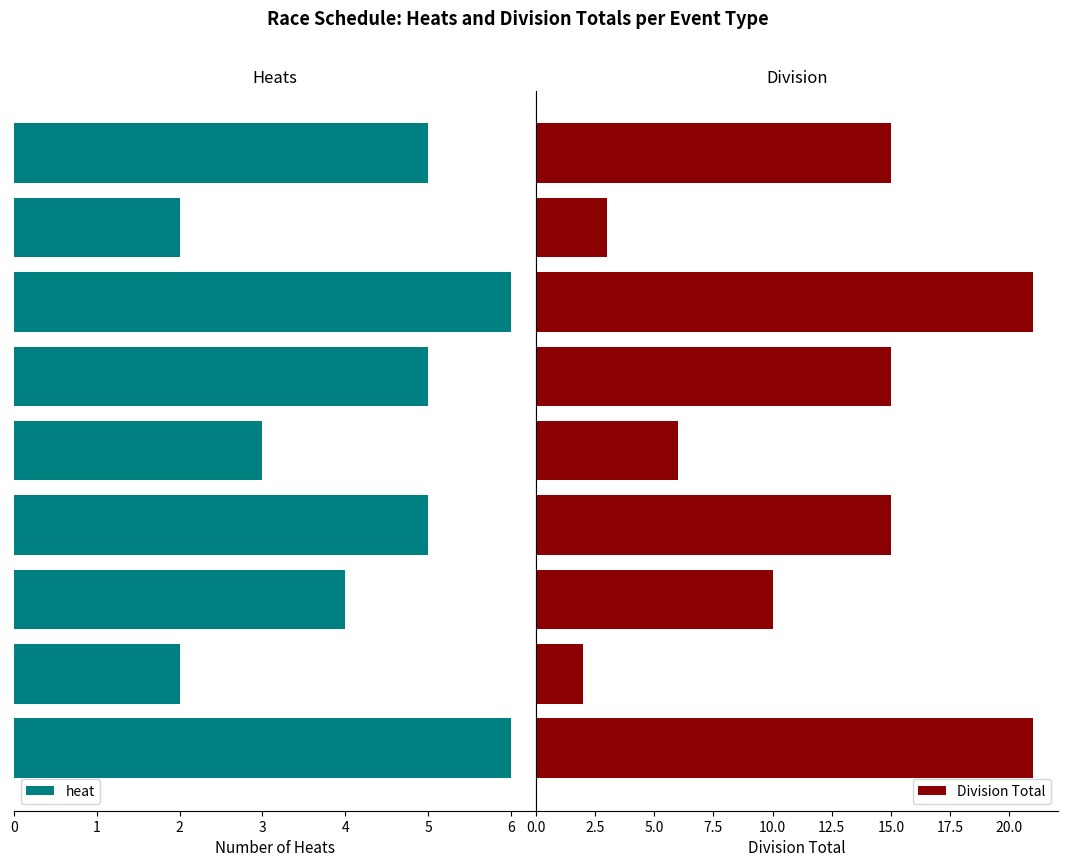

What is the difference between the maximum and minimum values in the heat series?

4